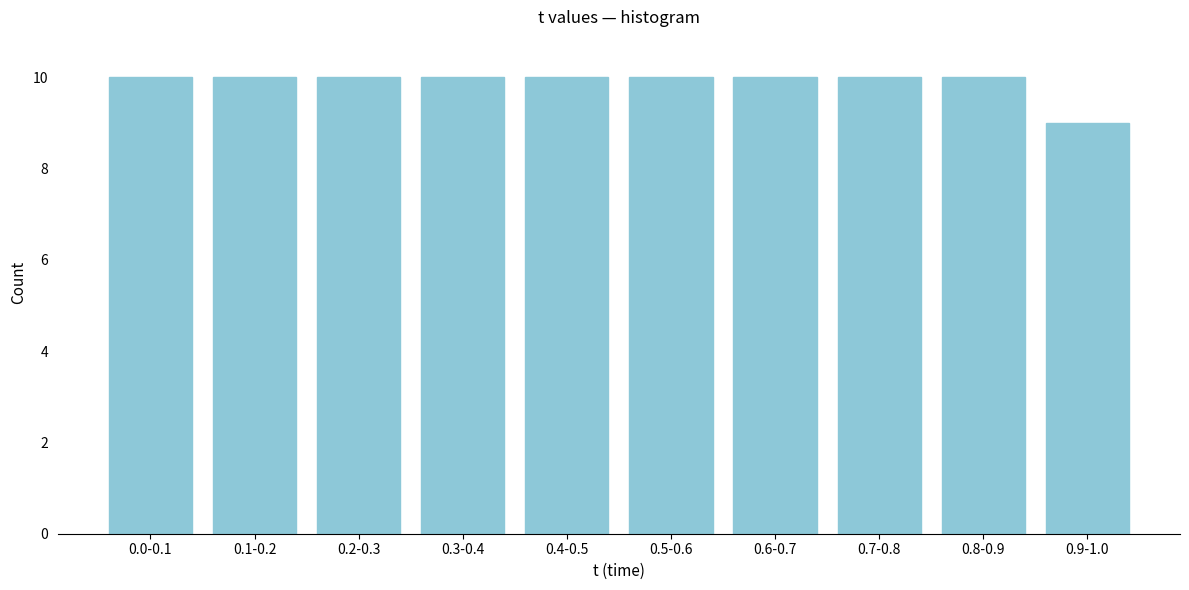

Reading left to right, transcribe all the data shown in this chart.

10	10	10	10	10	10	10	10	10	9